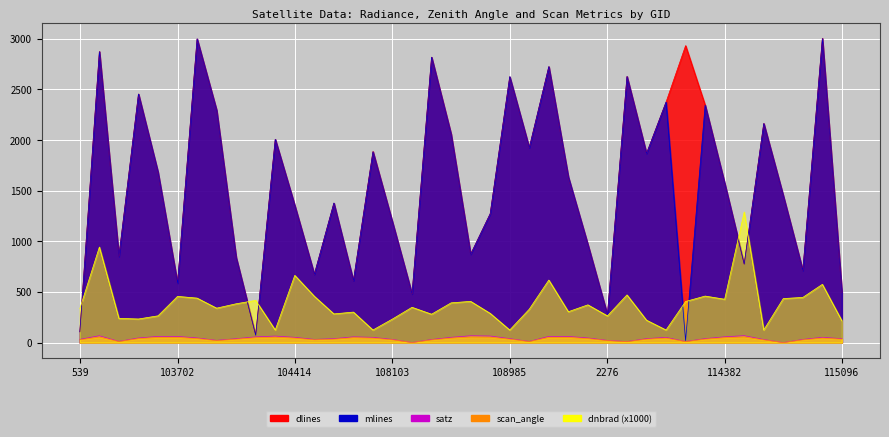

True or false: mlines has more than 1 interior local peaks.

True